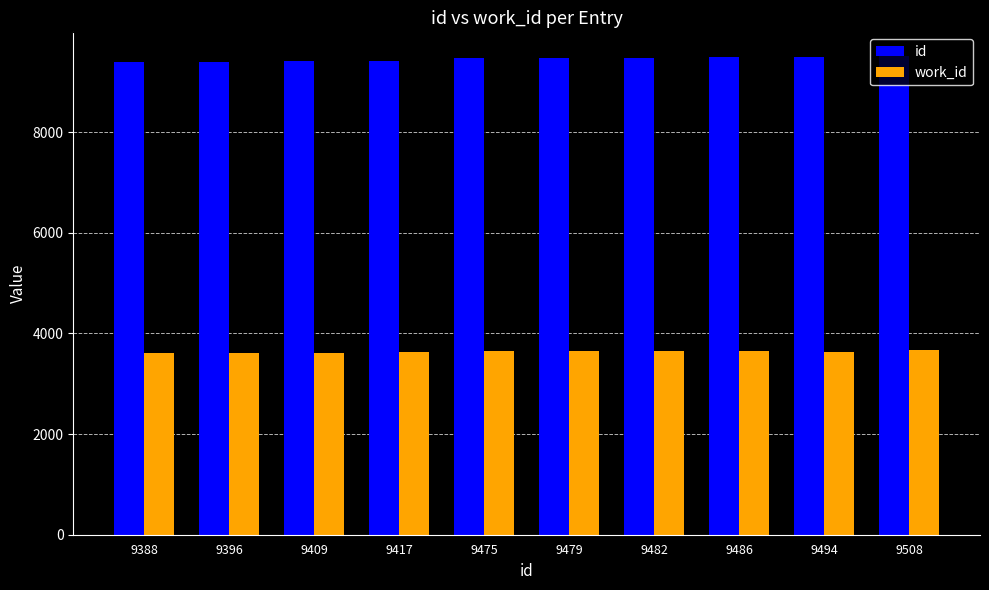

At 9479, list the series in order from largest to smallest.

id, work_id